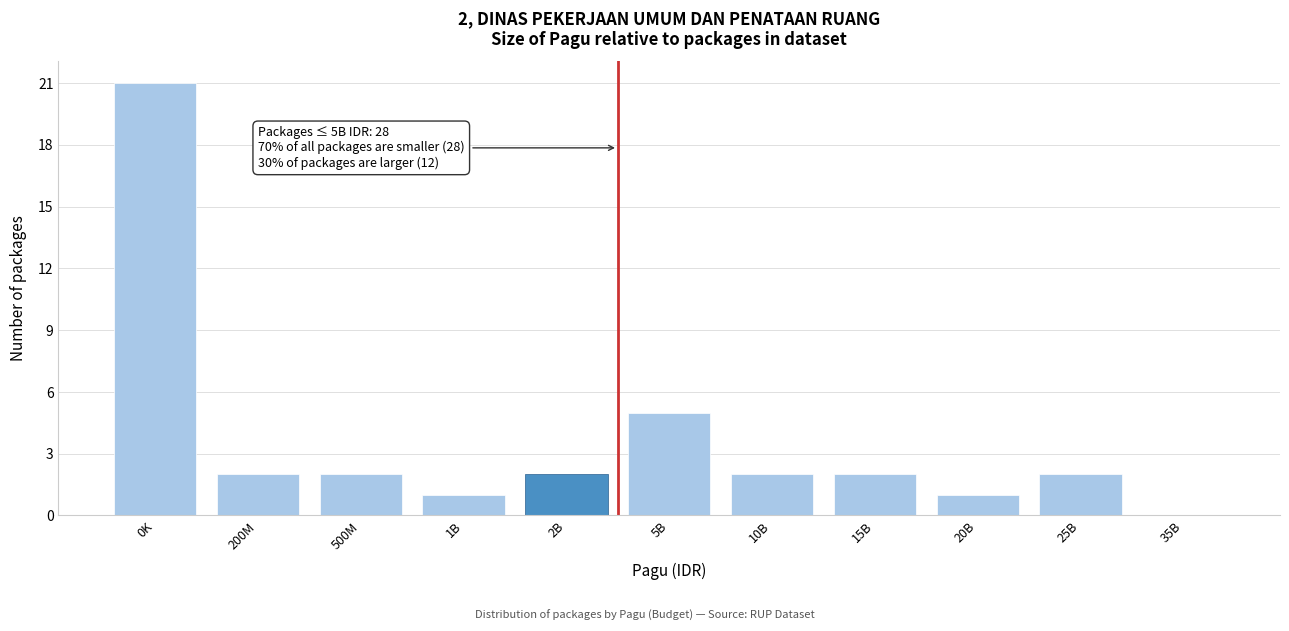

Reading left to right, extract all data points from this chart.

0K=21	200M=2	500M=2	1B=1	2B=2	5B=5	10B=2	15B=2	20B=1	25B=2	35B=0